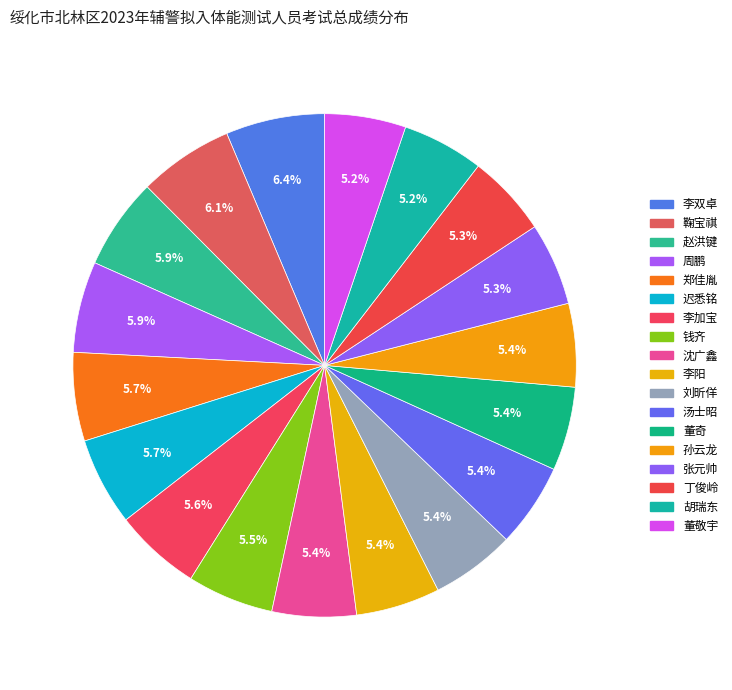

Count the number of slices in the pie.

18